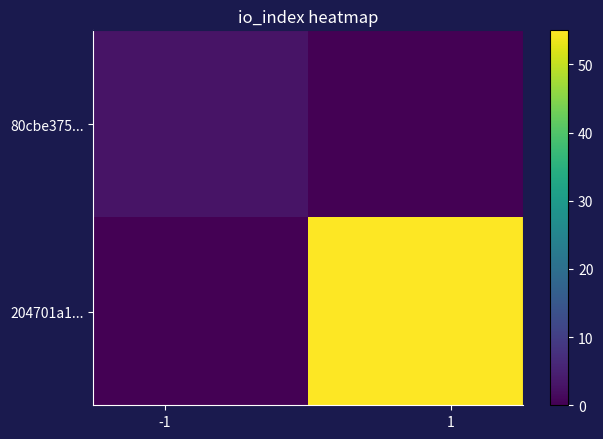

How many series are shown in this chart?

2